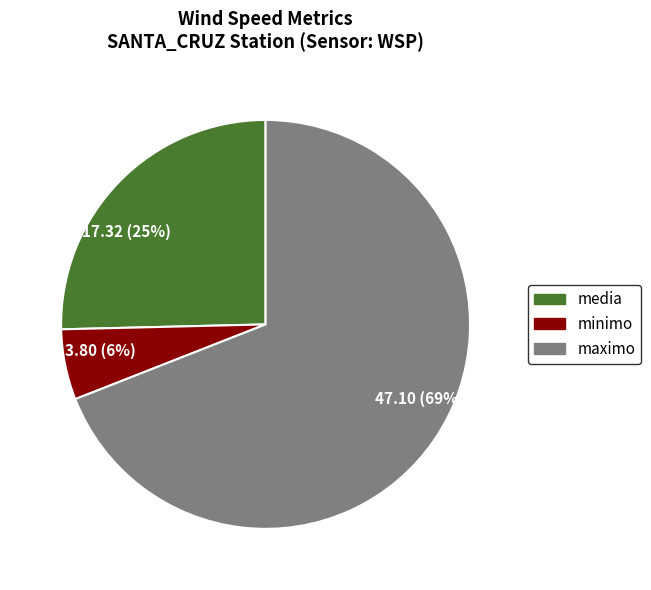

How many slices are in this pie chart?

3